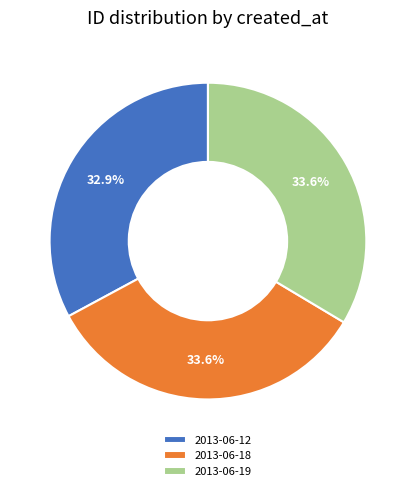

What is the ratio of the value at 2013-06-19 to the value at 2013-06-12?

1.0